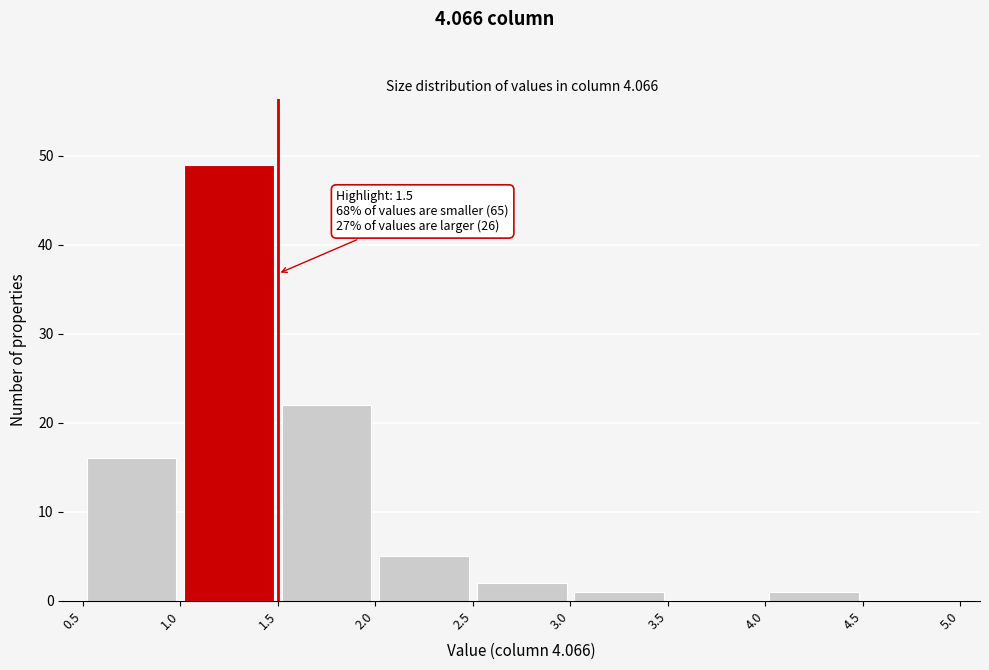

Which range on the x-axis has the tallest bar?

1.0 to 1.5